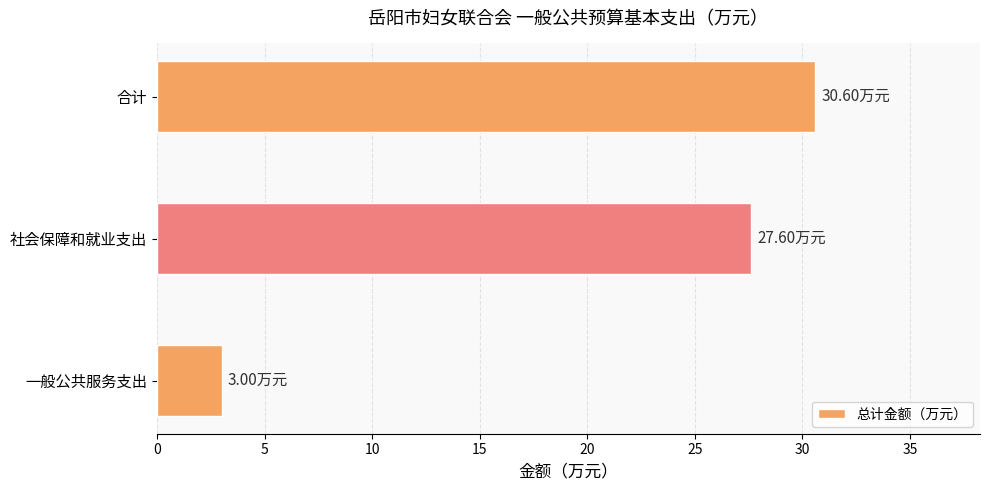

List the labels in order of value, largest first.

合计, 社会保障和就业支出, 一般公共服务支出